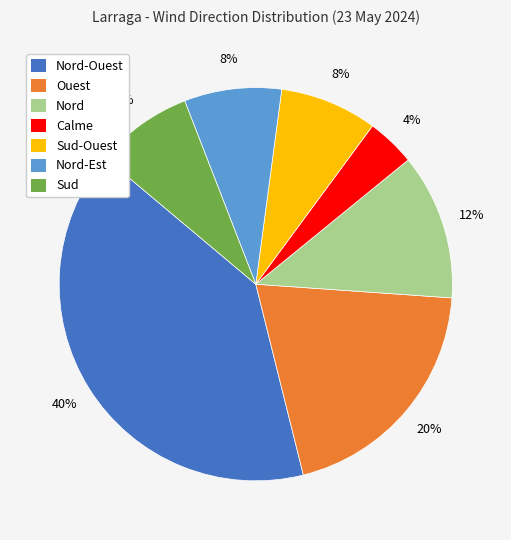

Does any single category account for the majority?

No